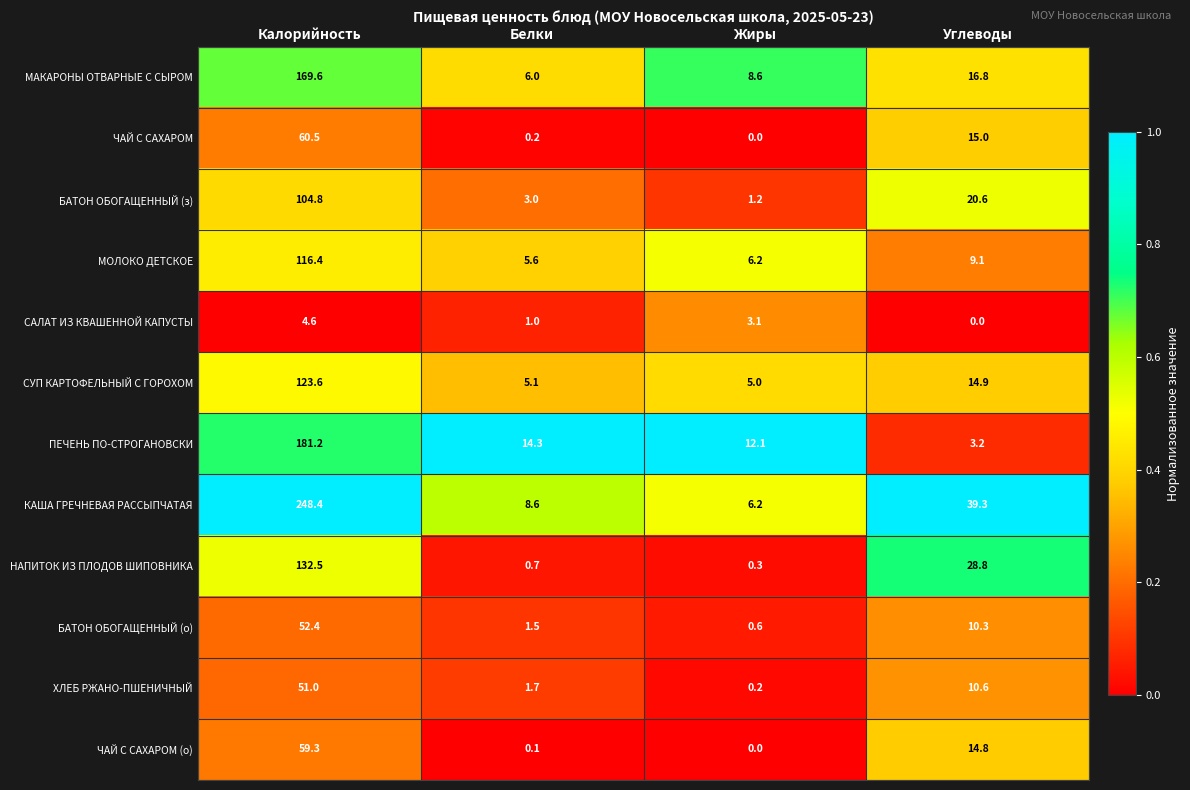

What is the difference between the ПЕЧЕНЬ ПО-СТРОГАНОВСКИ values at Калорийность and Белки?

166.9